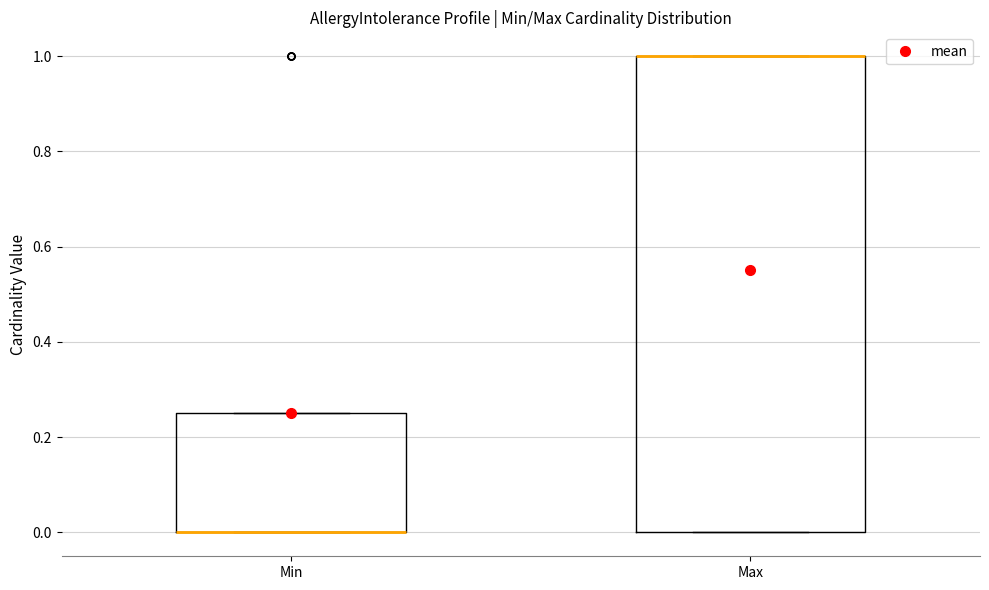

Where is the lower edge of the box for Max on the y-axis? The values are not printed on the chart, so give them approximately, as read against the axis.

0.00